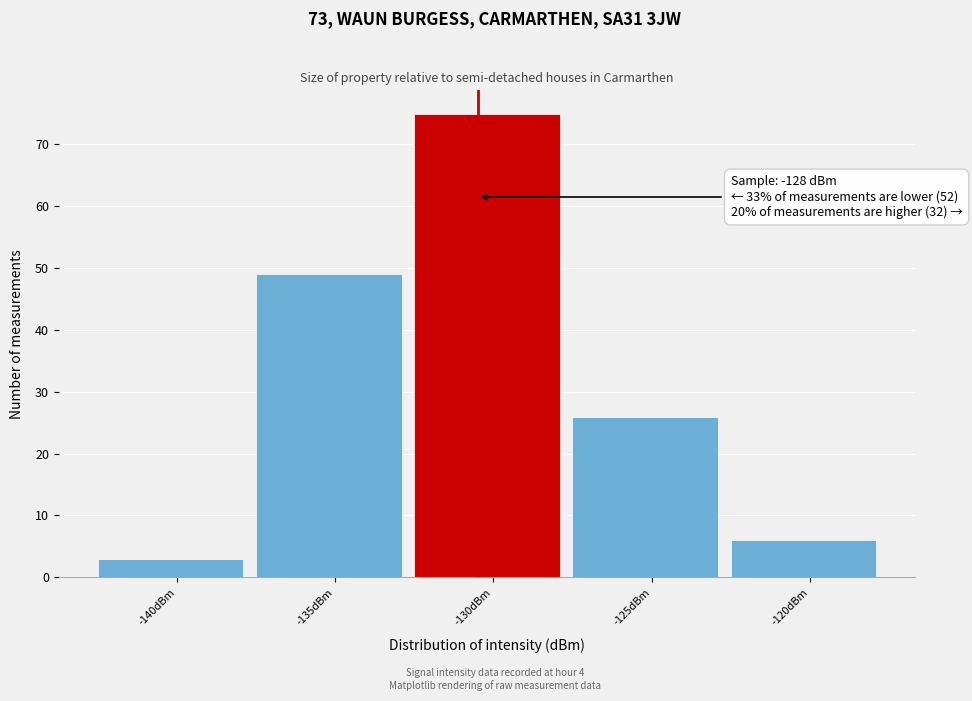

Reading left to right, transcribe all the data shown in this chart.

3	49	75	26	6